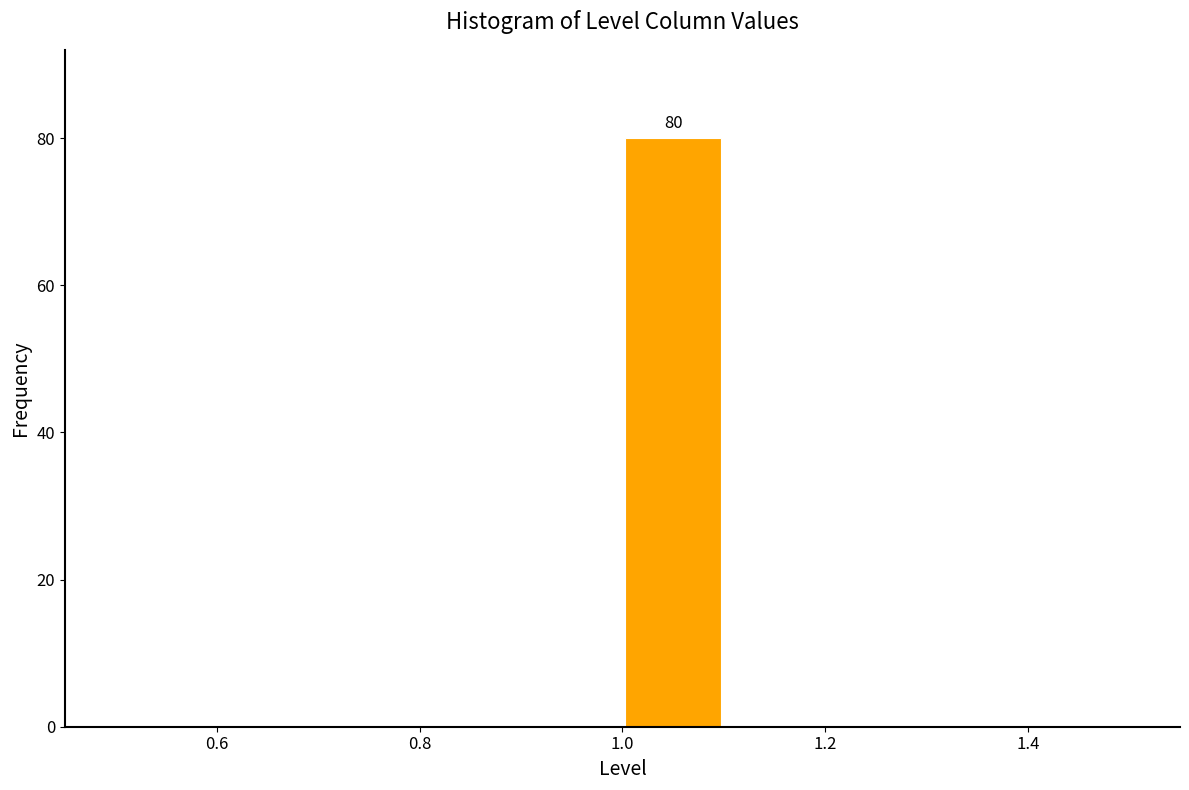

Over which range of the x-axis is the bar tallest?

1.0 to 1.1